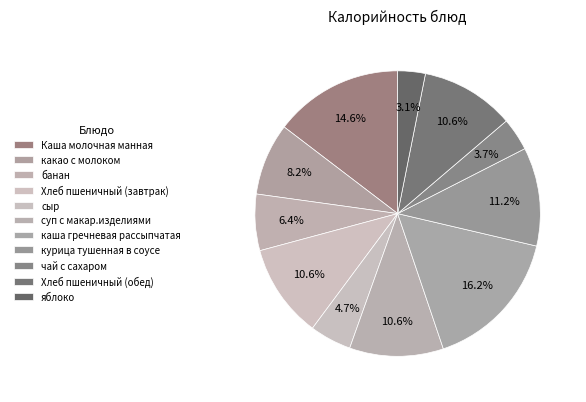

How many slices are in this pie chart?

11